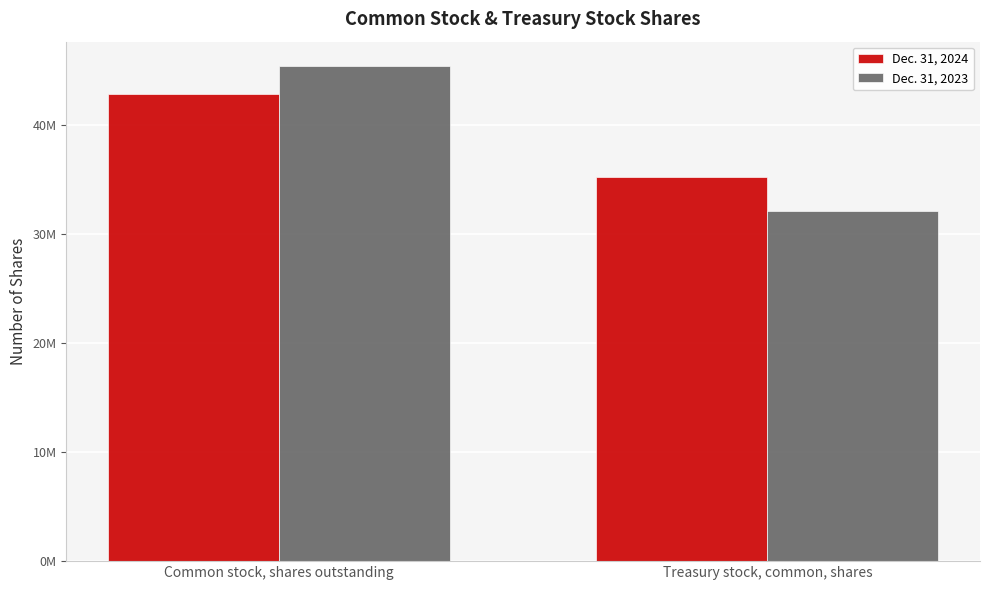

Reading right to left, transcribe all the data shown in this chart.

Dec. 31, 2024: Treasury stock, common, shares=35253489	Common stock, shares outstanding=42882308
Dec. 31, 2023: Treasury stock, common, shares=32128755	Common stock, shares outstanding=45393260